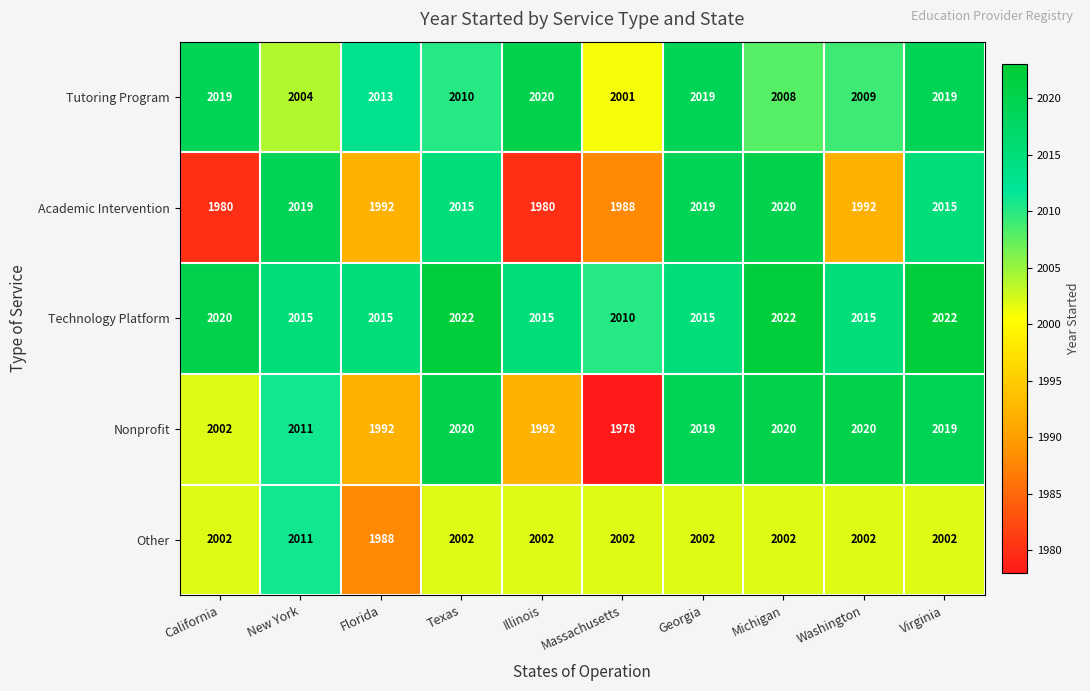

Which series has the widest spread of values?

Nonprofit